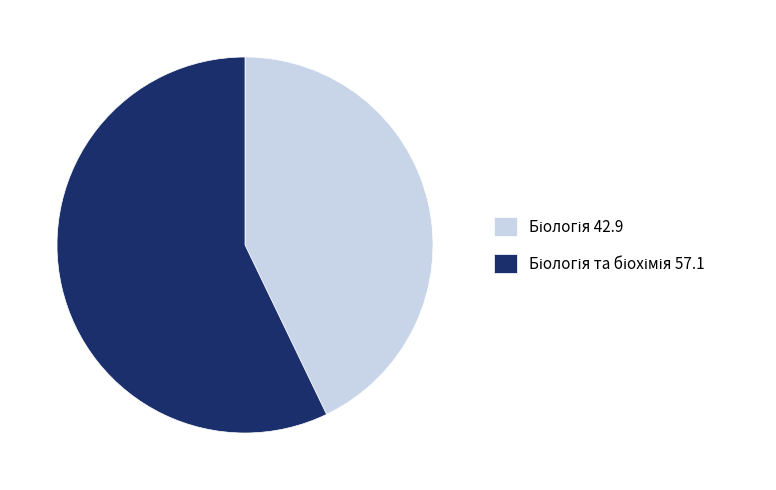

Is there a majority slice in this chart?

Yes